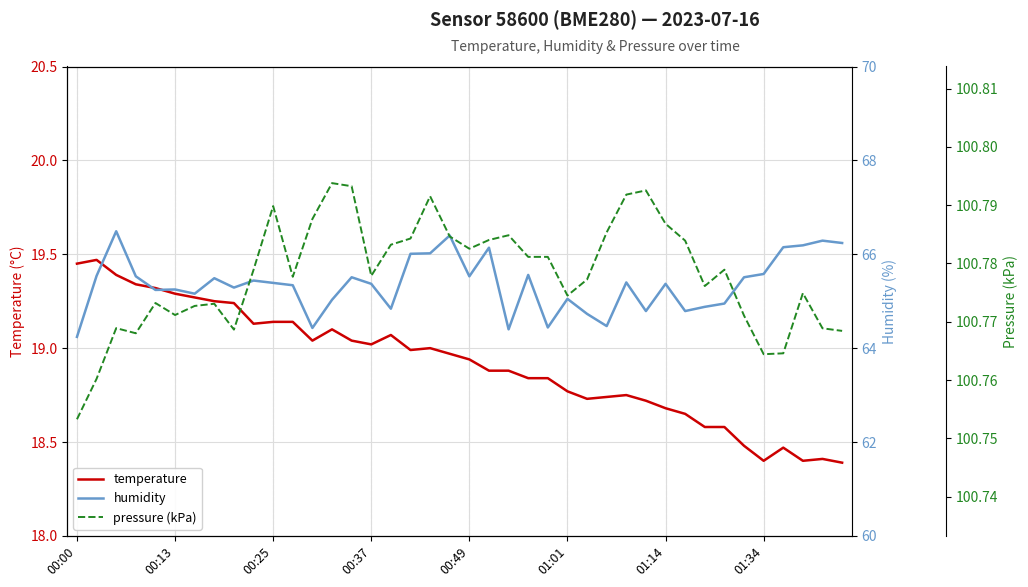

What is the difference between the maximum and minimum values in the temperature series?

1.1